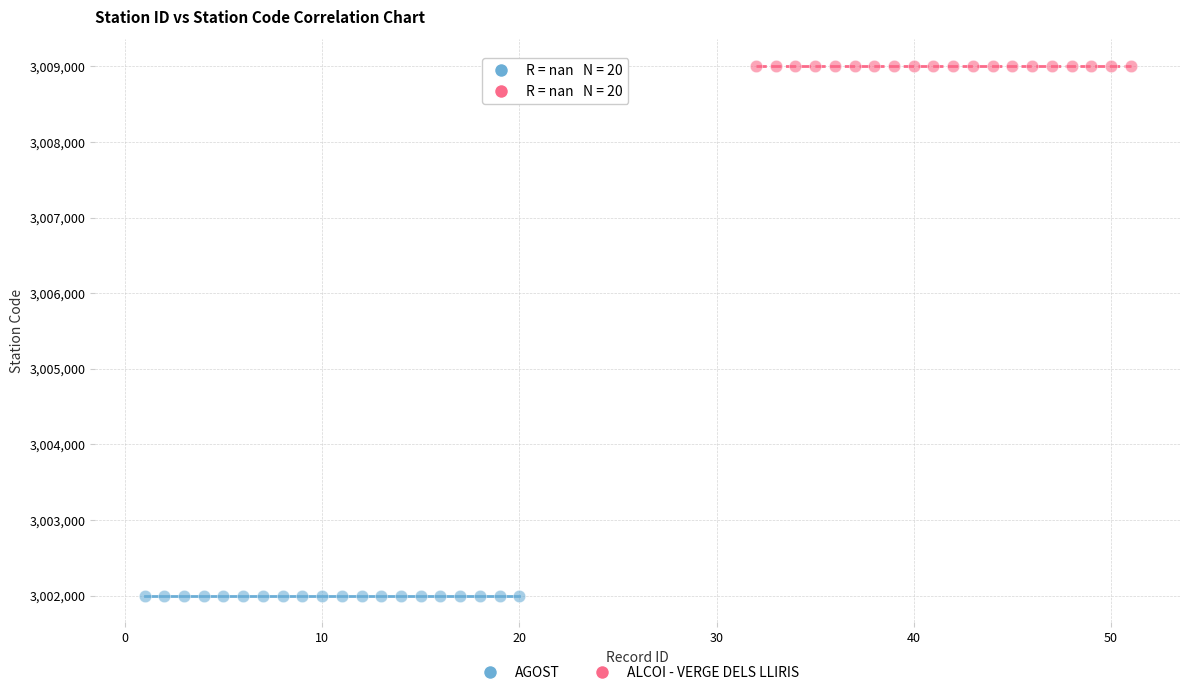

Which series reaches the maximum Y coordinate?

ALCOI - VERGE DELS LLIRIS